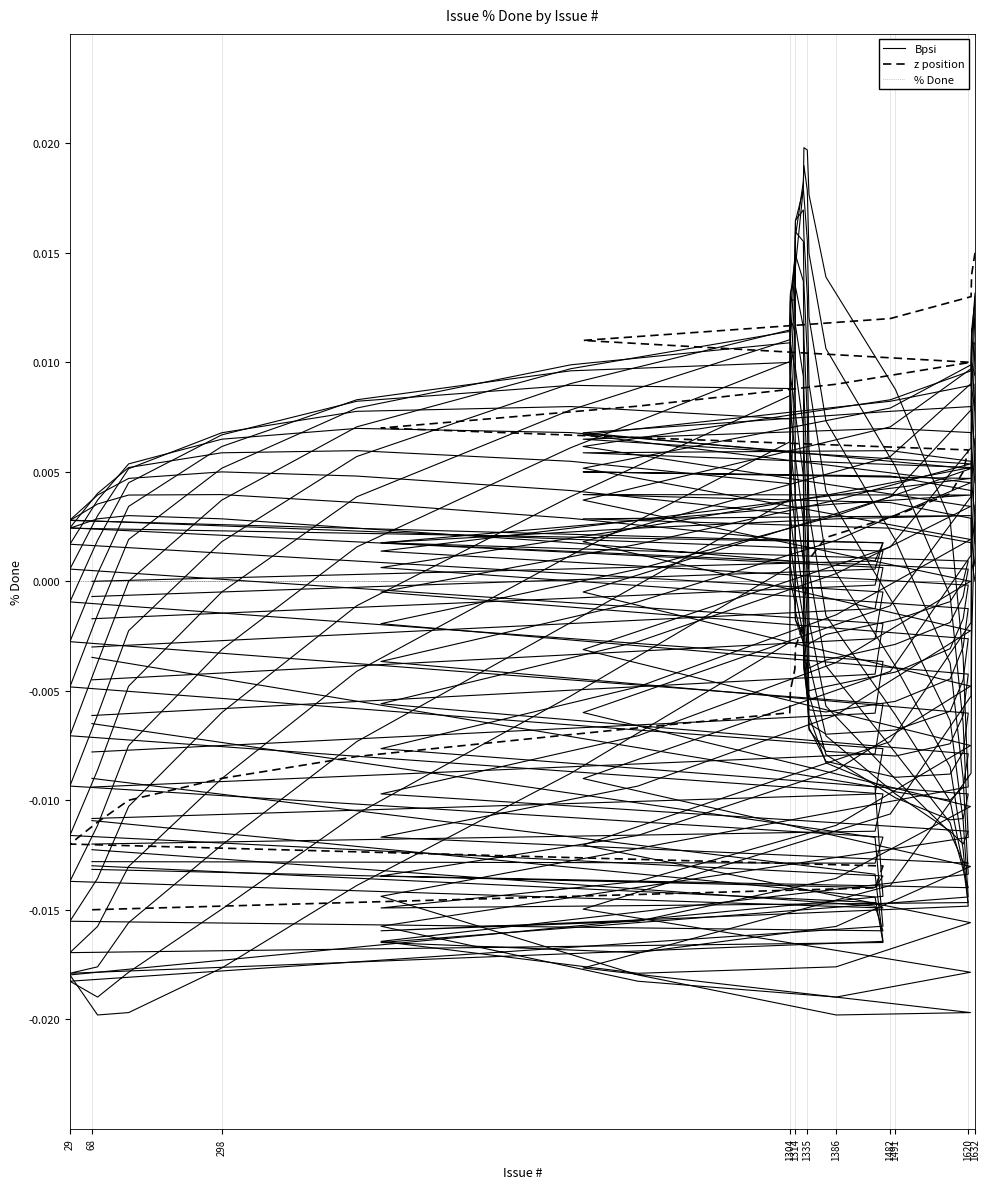

How many distinct data groups are displayed?

3